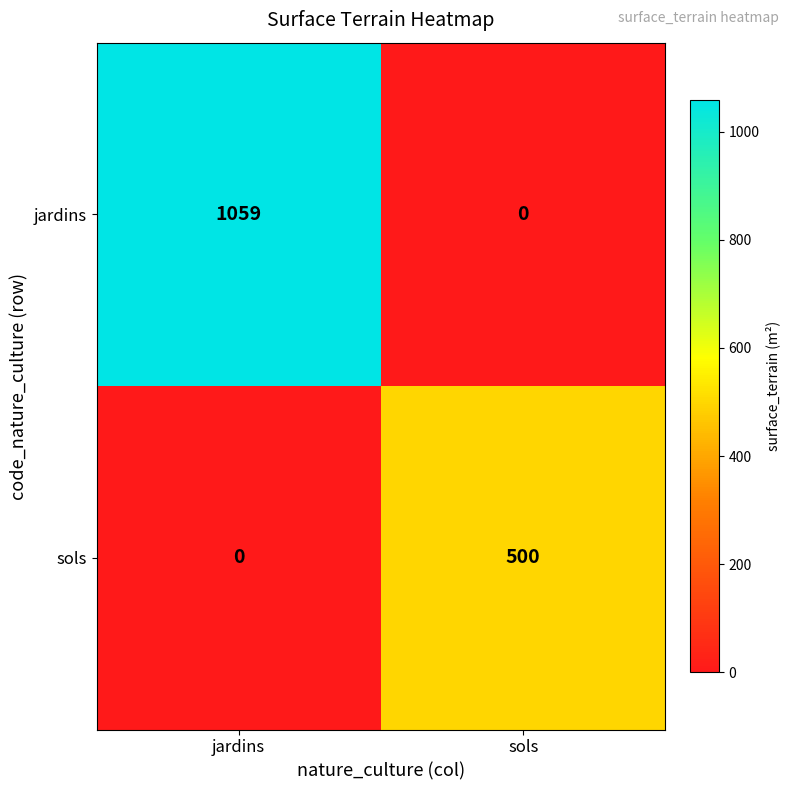

The value of sols at sols is 500. True or false?

True